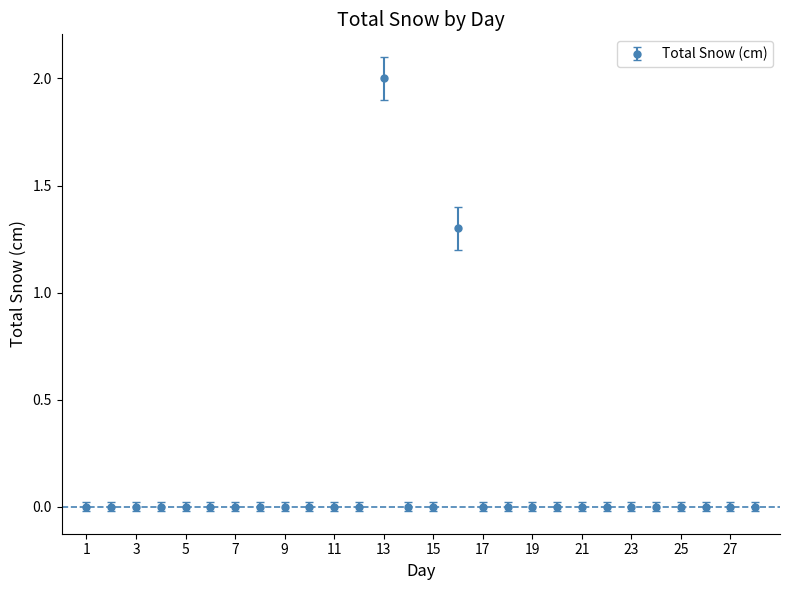

True or false: there are more than 0 points higher than both neighbors.

True